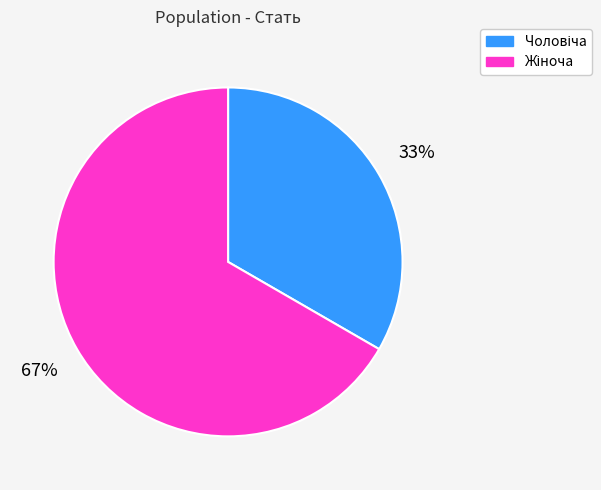

Is there a majority slice in this chart?

Yes